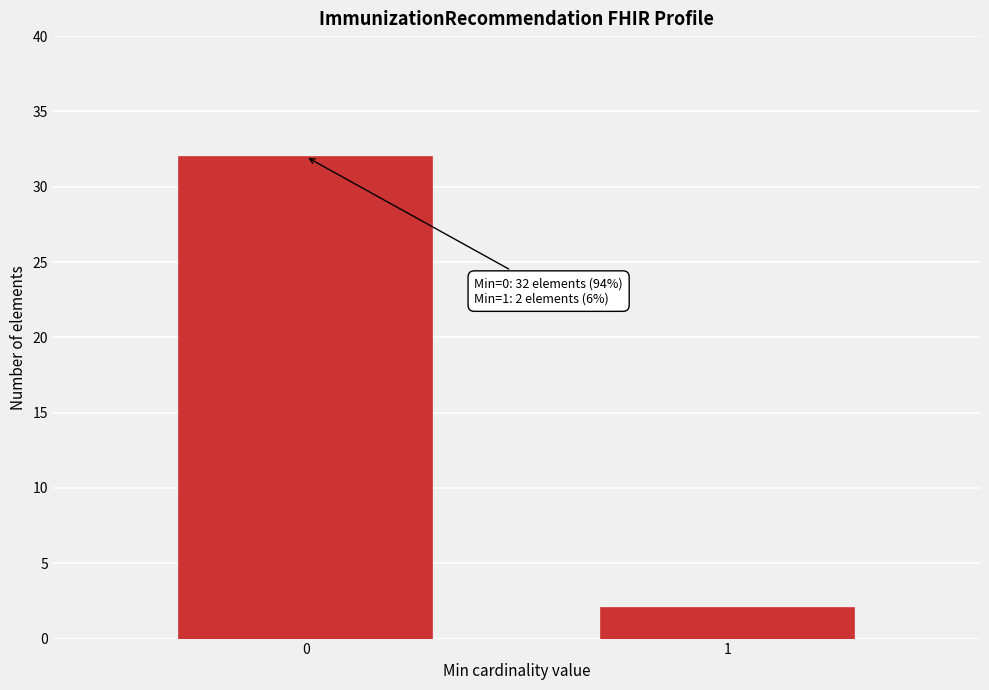

Reading left to right, list all the values displayed in this chart.

32	2